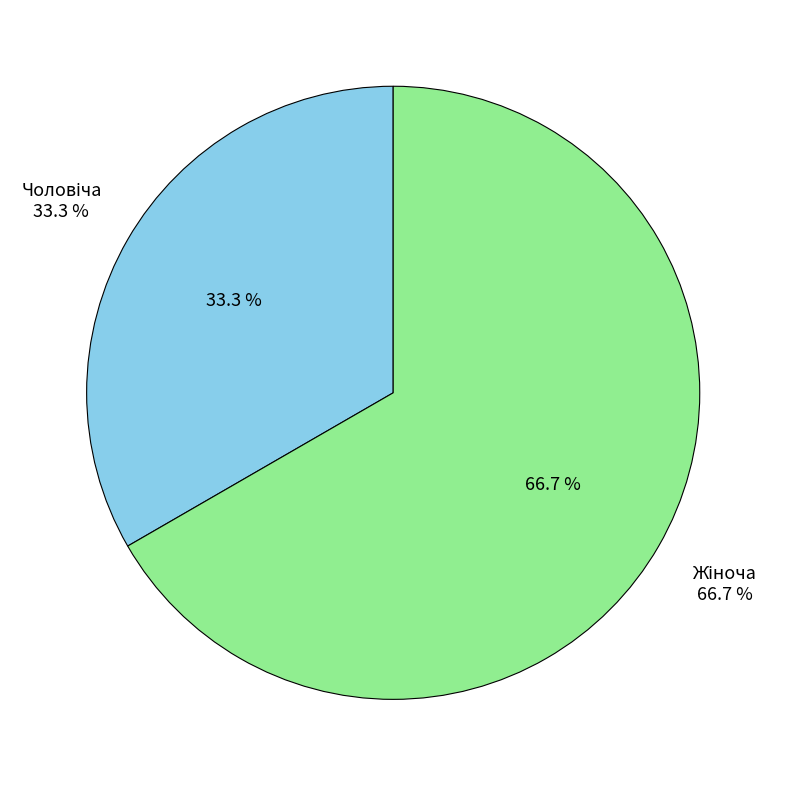

What is the total percentage of Чоловіча and Жіноча?

100.0%